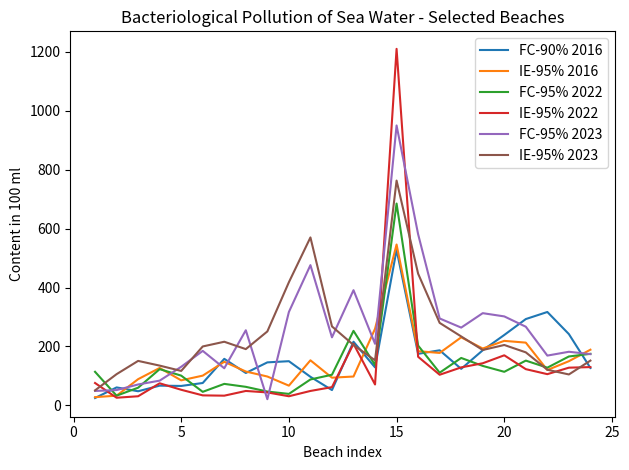

What is the greatest value displayed?

1210